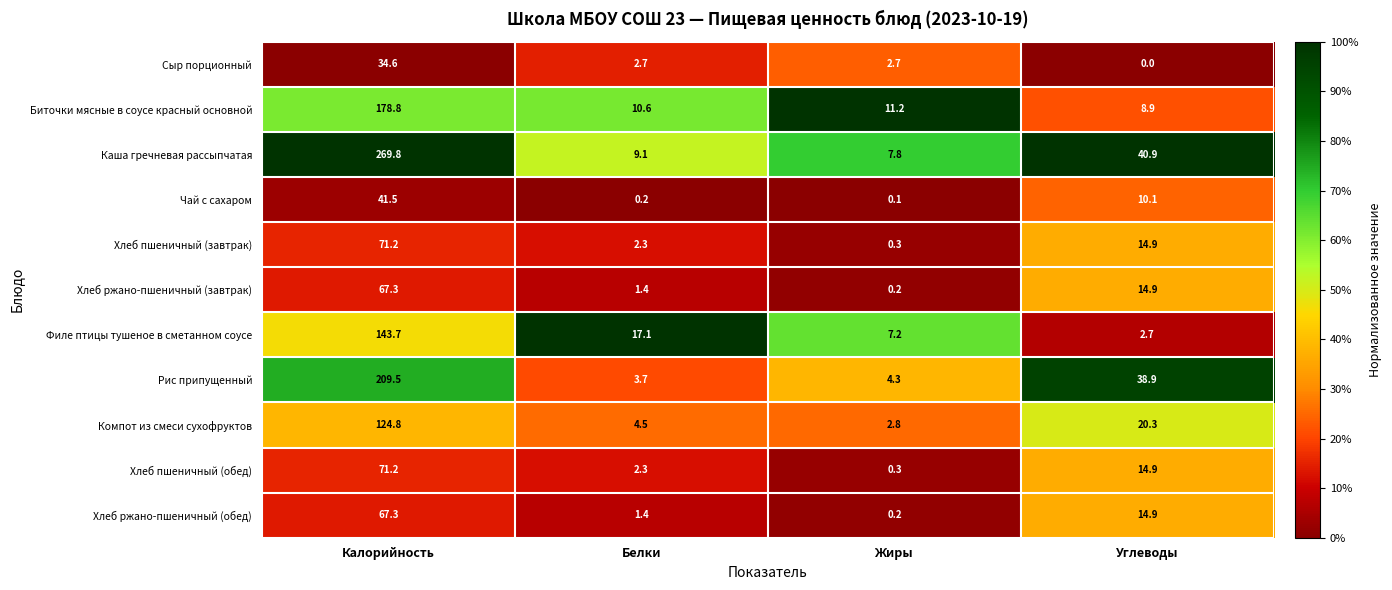

List the labels in order of Хлеб ржано-пшеничный (завтрак) value, smallest first.

Жиры, Белки, Углеводы, Калорийность